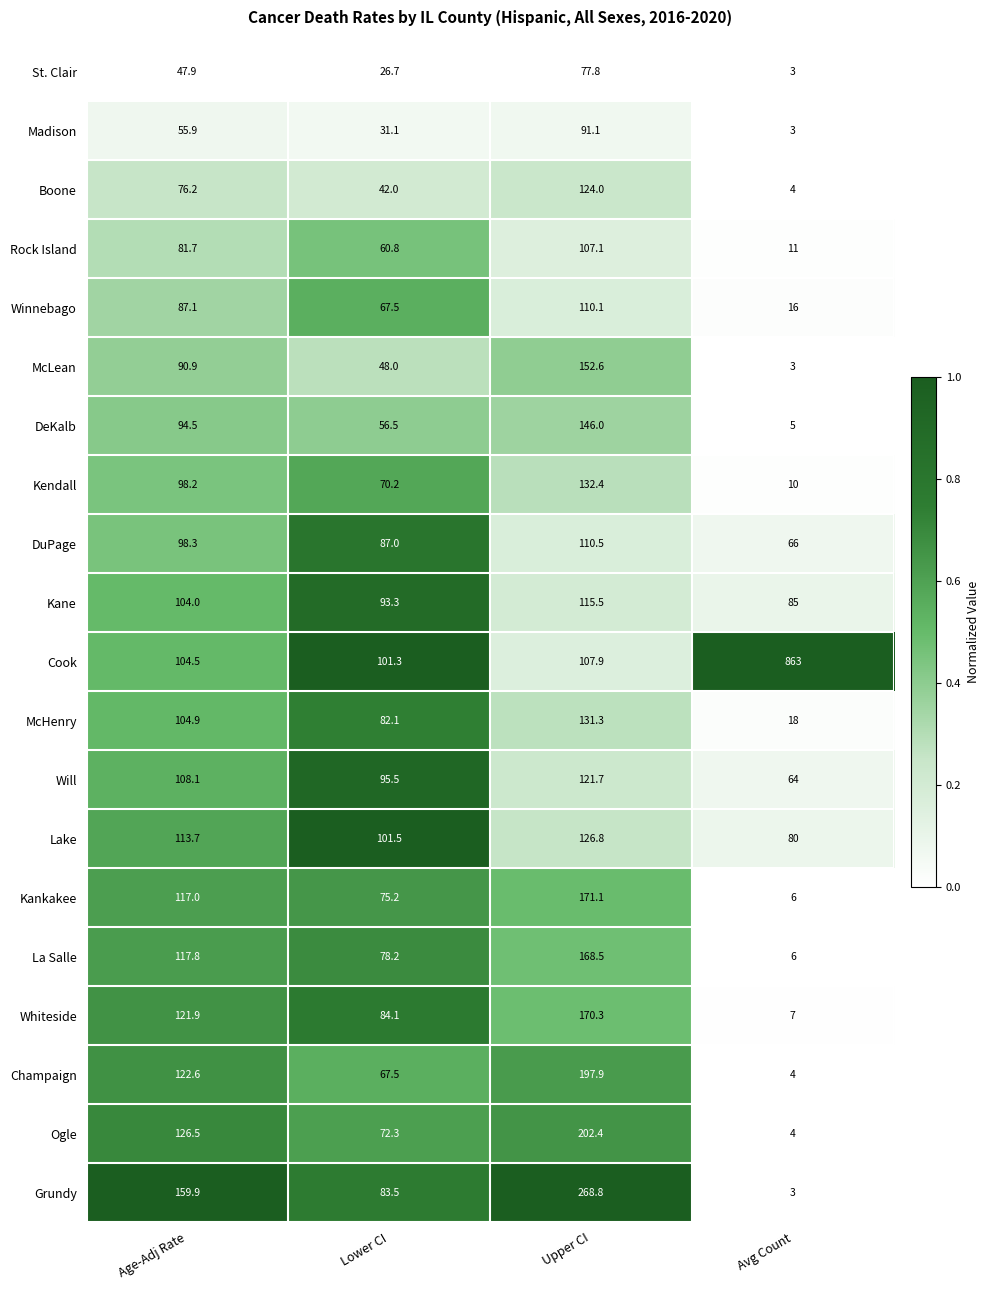

What is the sum of the Rock Island values at Age-Adj Rate and Lower CI?

142.5